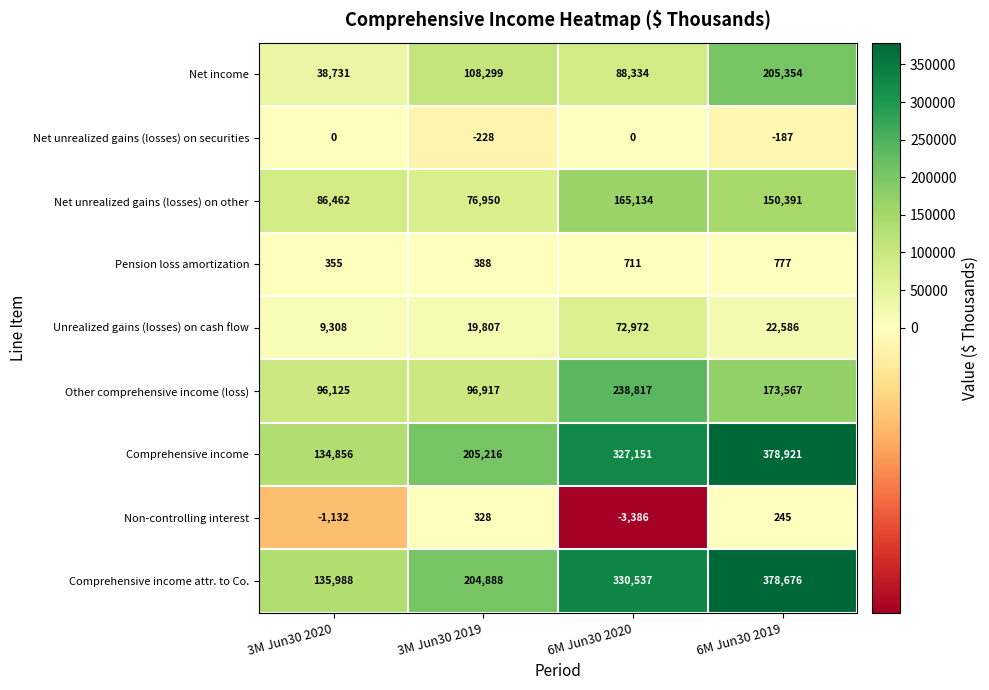

The Comprehensive income series shows 378921 at 6M Jun30 2019. True or false?

True